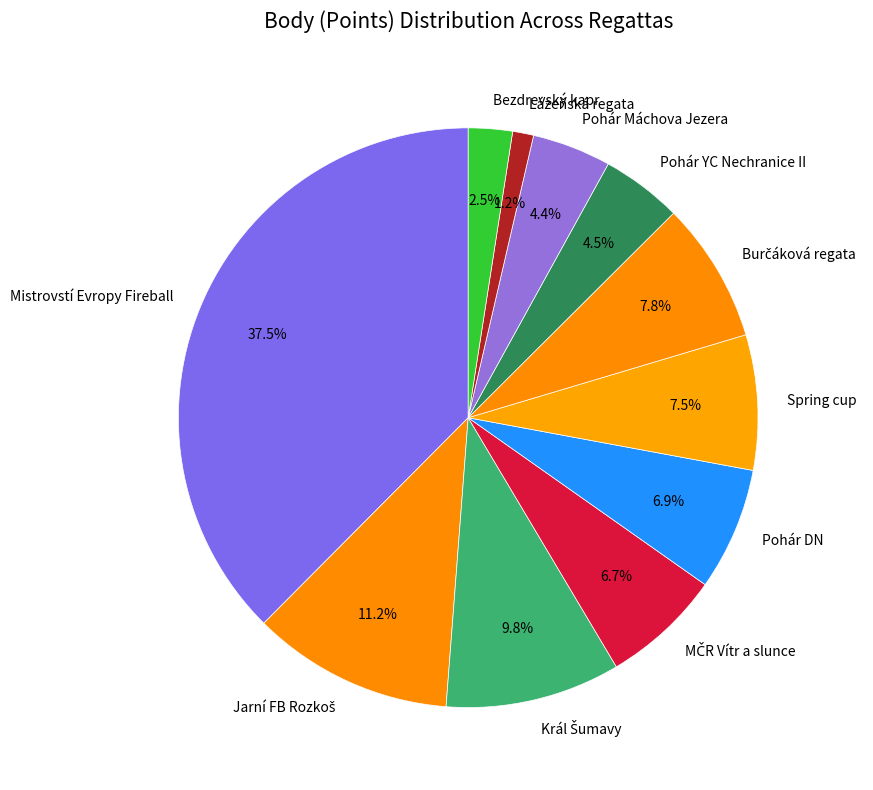

Is there any slice that represents more than half of the pie?

No